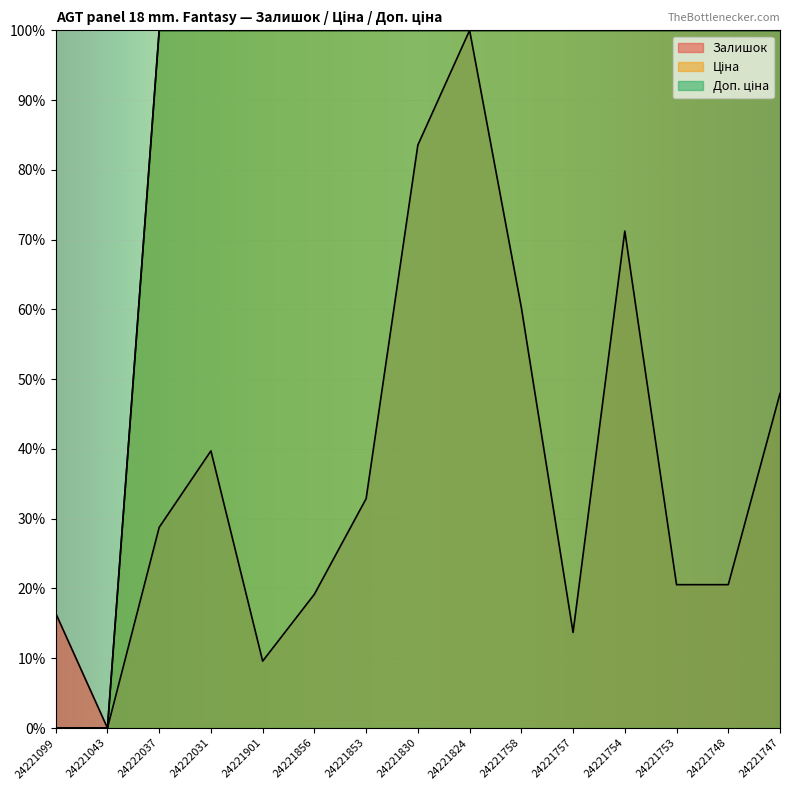

True or false: Залишок and Доп. ціна cross at least once.

False